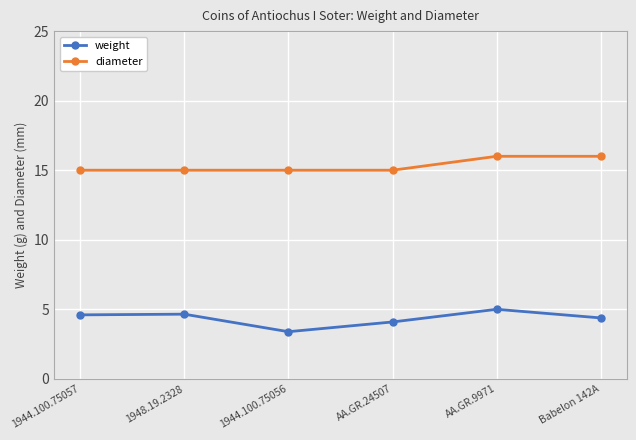

What is the total value across all series at AA.GR.9971?

21.0